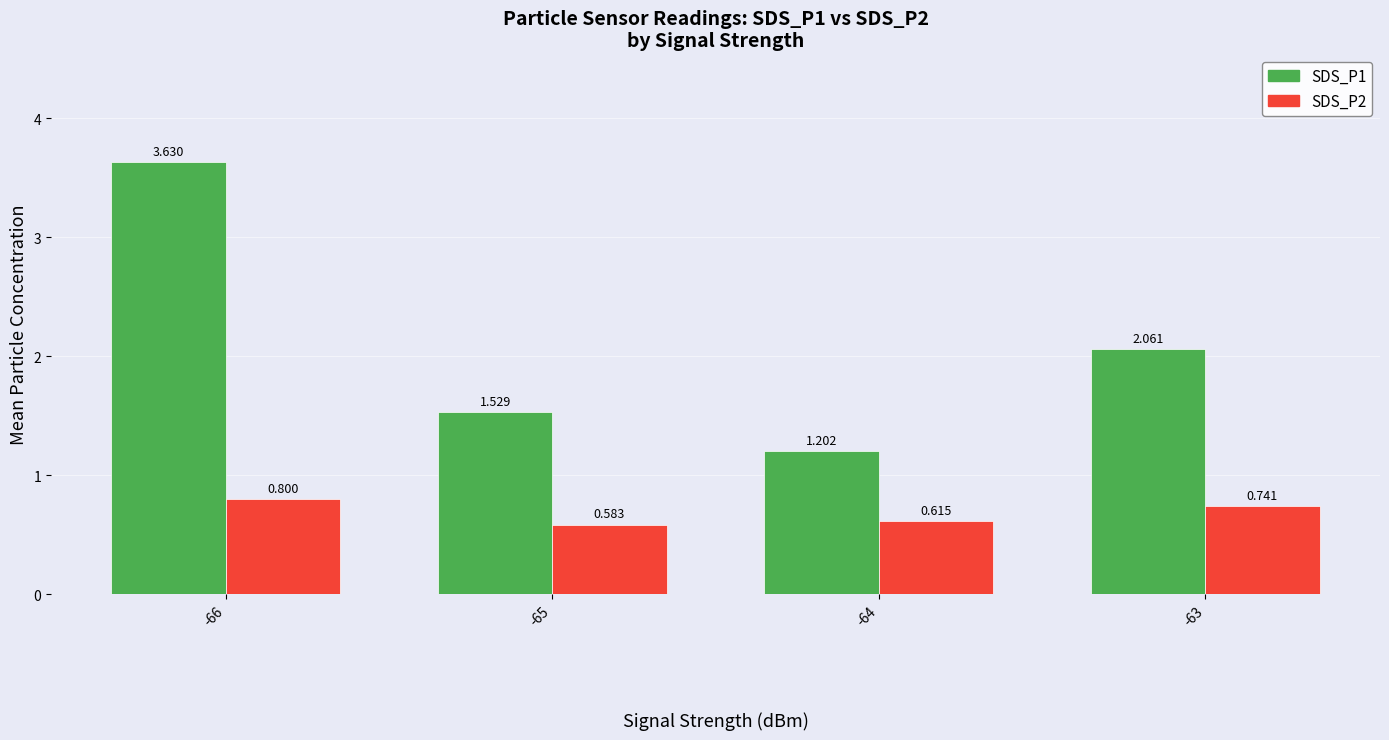

Which series has the widest spread of values?

SDS_P1